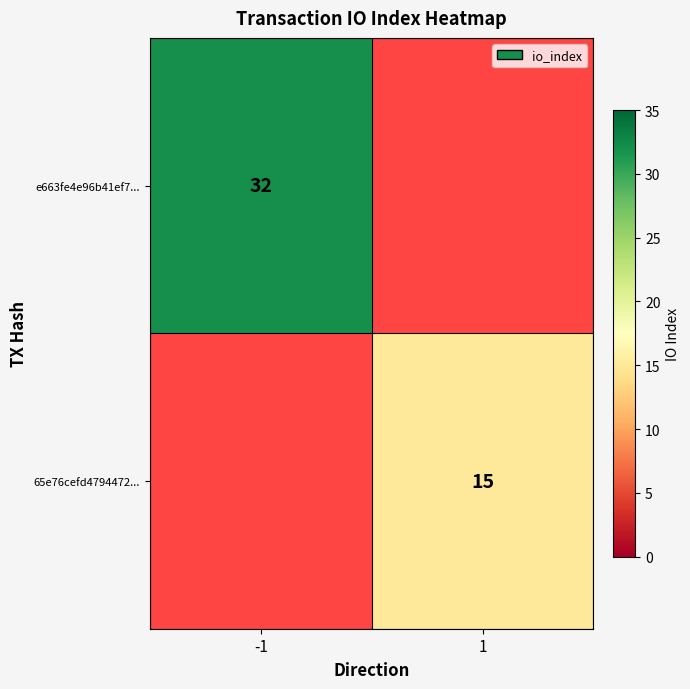

Is the value of 65e76cefd4794472... at 1 greater than the value of e663fe4e96b41ef7... at -1?

No